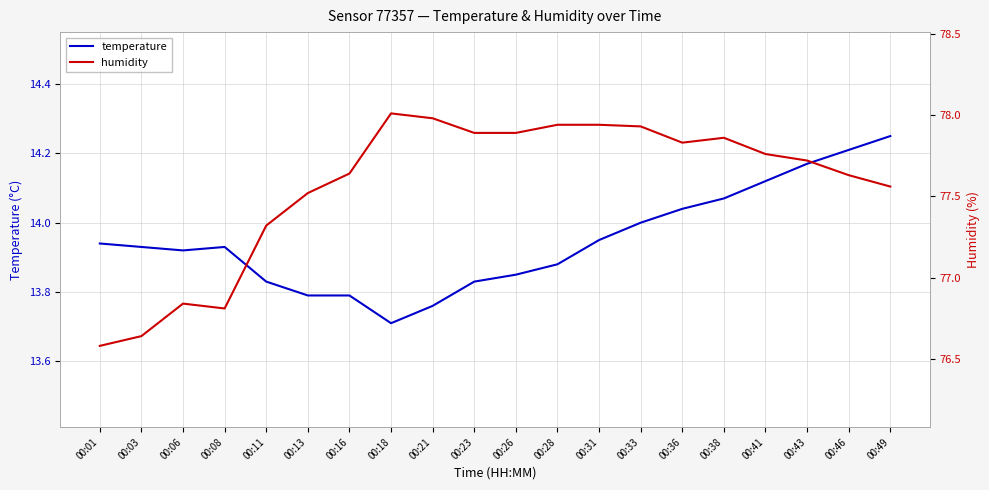

True or false: humidity and temperature intersect in this chart.

False